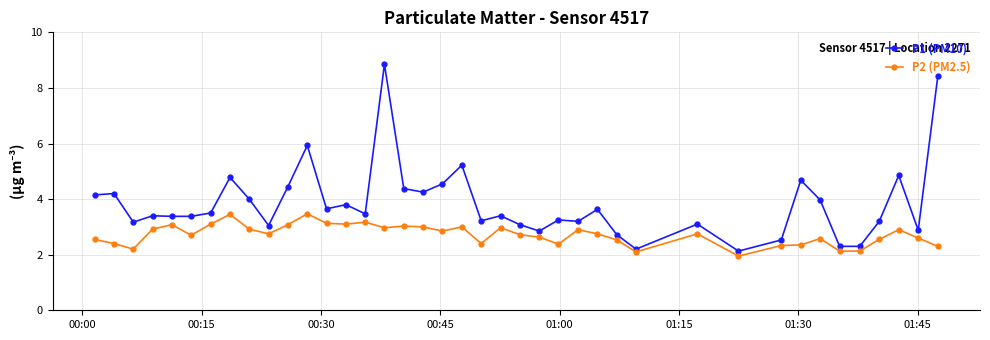

What is the difference between the second highest and minimum values in the P1 (PM10) series?

6.3